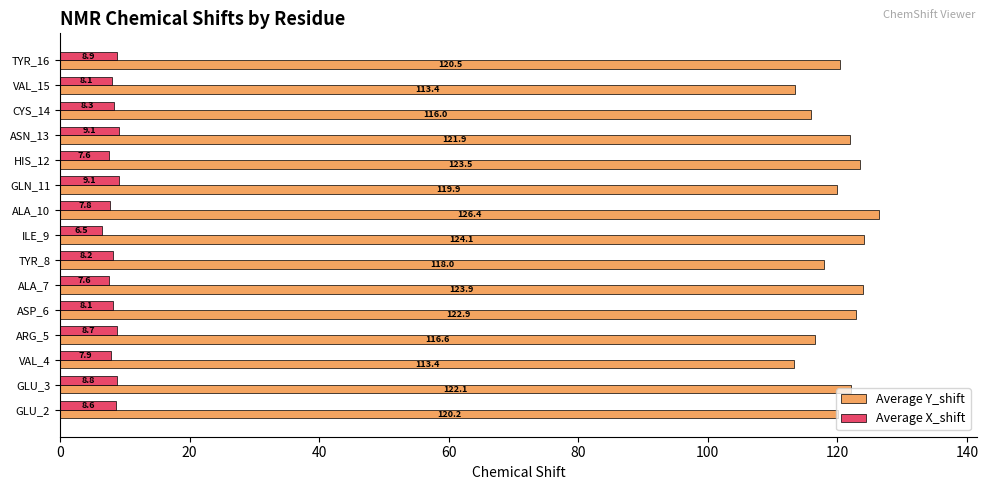

True or false: Average X_shift has a value of 6.5 at ILE_9.

True